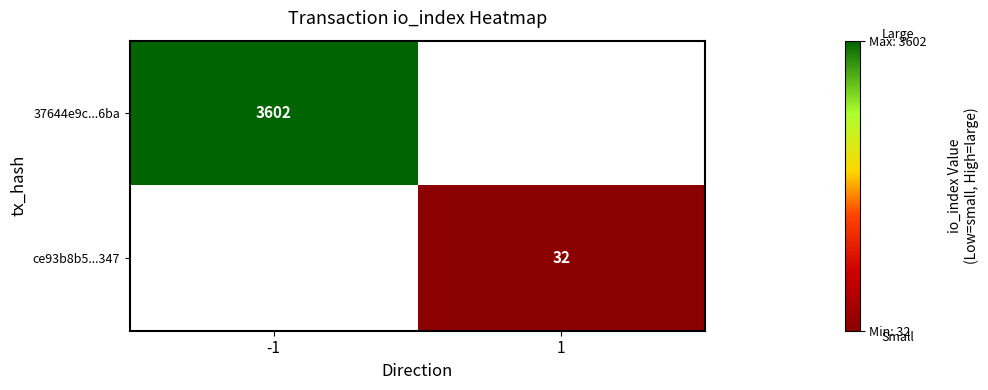

Is the value of ce93b8b5...347 at 1 greater than the value of 37644e9c...6ba at -1?

No